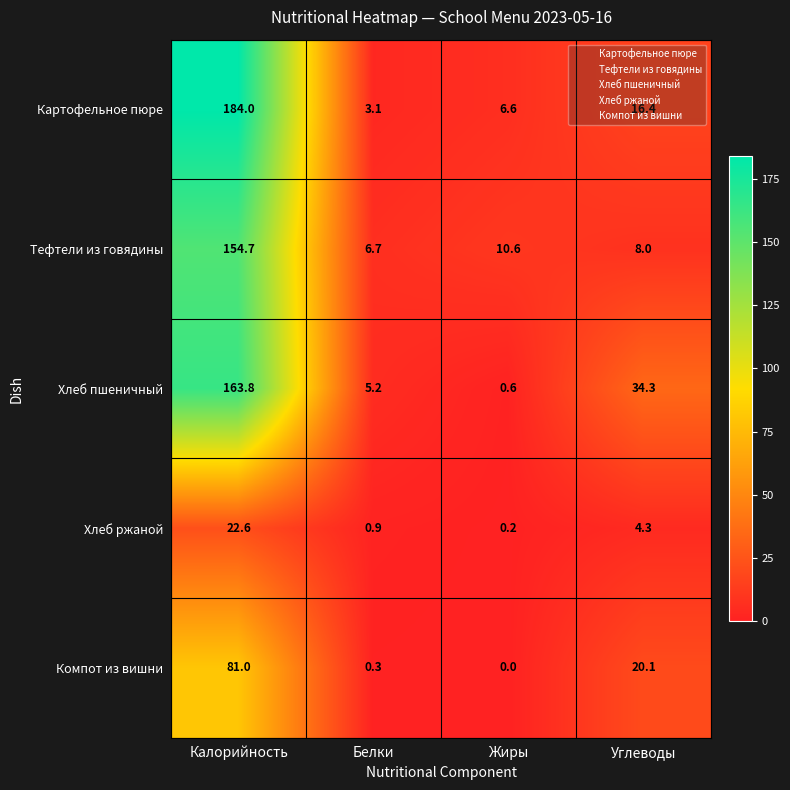

List the series in order of their peak value, highest first.

Картофельное пюре, Хлеб пшеничный, Тефтели из говядины, Компот из вишни, Хлеб ржаной